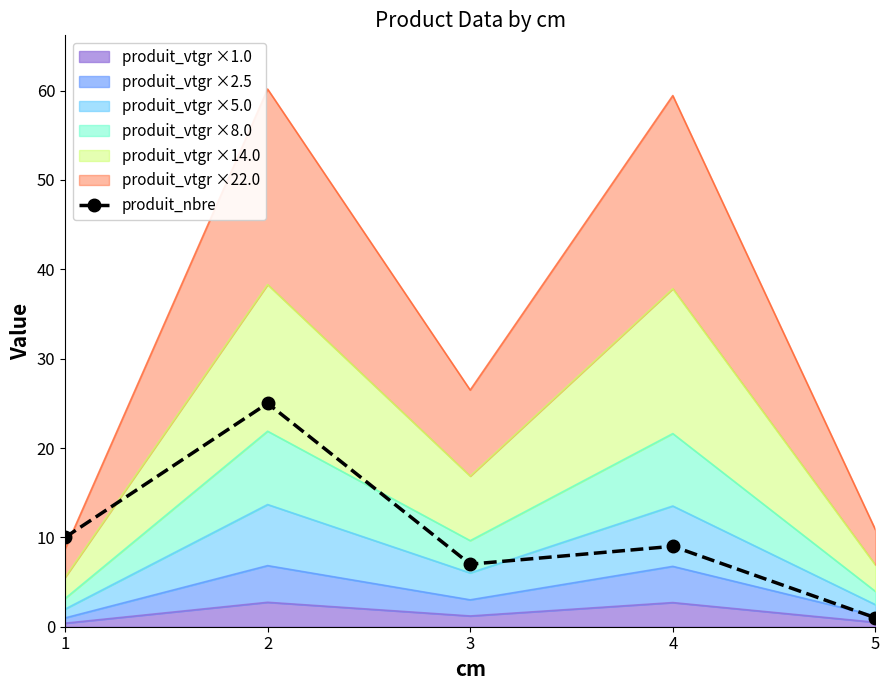

What is the value of the 2nd point from the left?

25